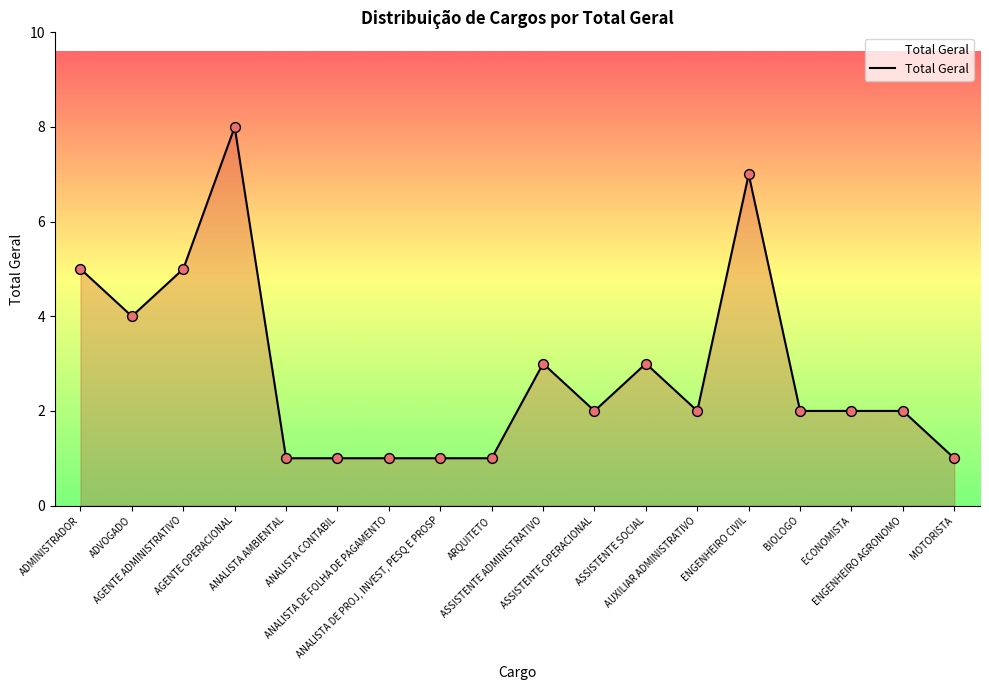

Between ENGENHEIRO CIVIL and ECONOMISTA, which is larger?

ENGENHEIRO CIVIL